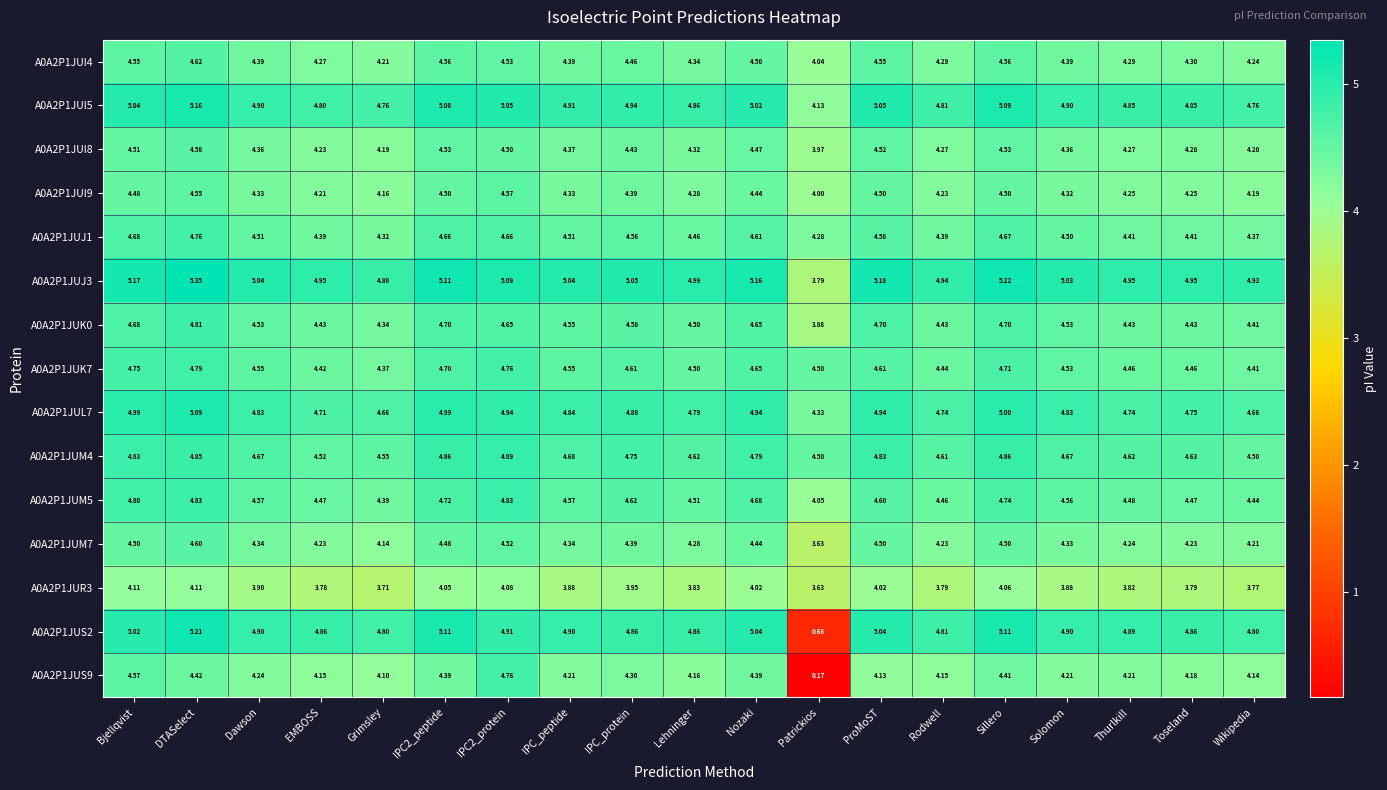

At which label is A0A2P1JUK7 closest to 4?

Grimsley